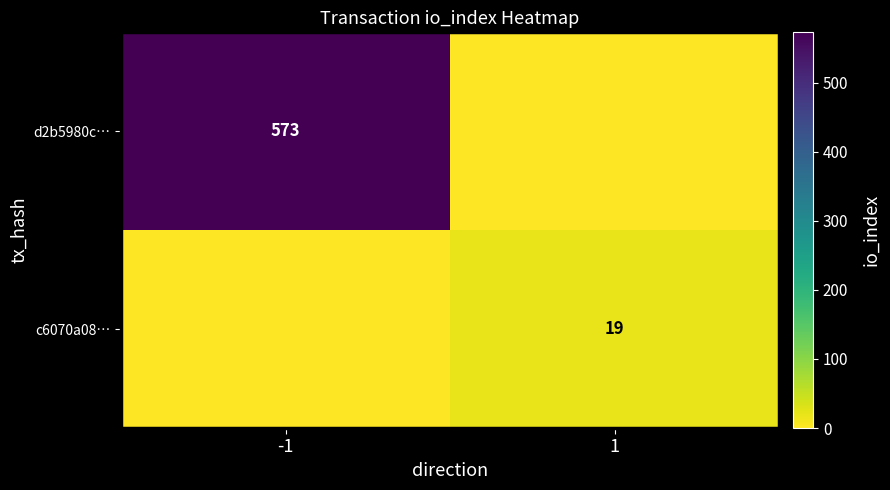

The value of d2b5980c… at -1 is 279. True or false?

False